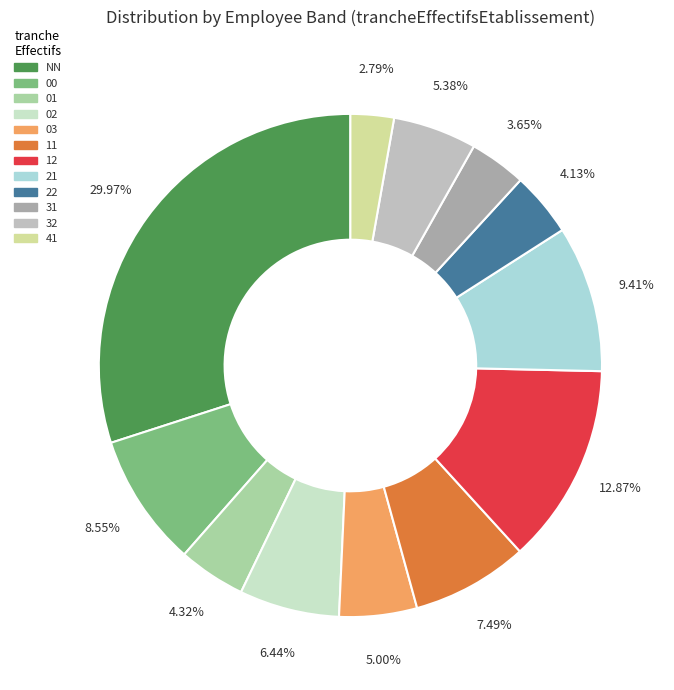

Between 12 and 32, which is larger?

12